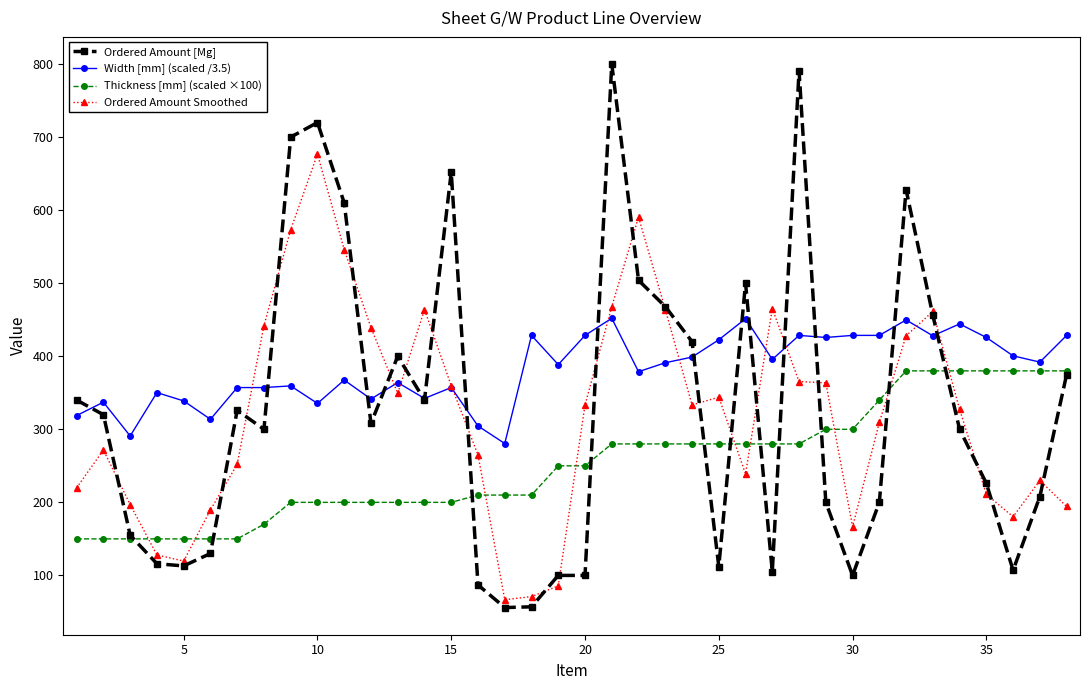

Rank the series by their maximum value, from lowest to highest.

Thickness [mm] (scaled ×100), Width [mm] (scaled /3.5), Ordered Amount Smoothed, Ordered Amount [Mg]